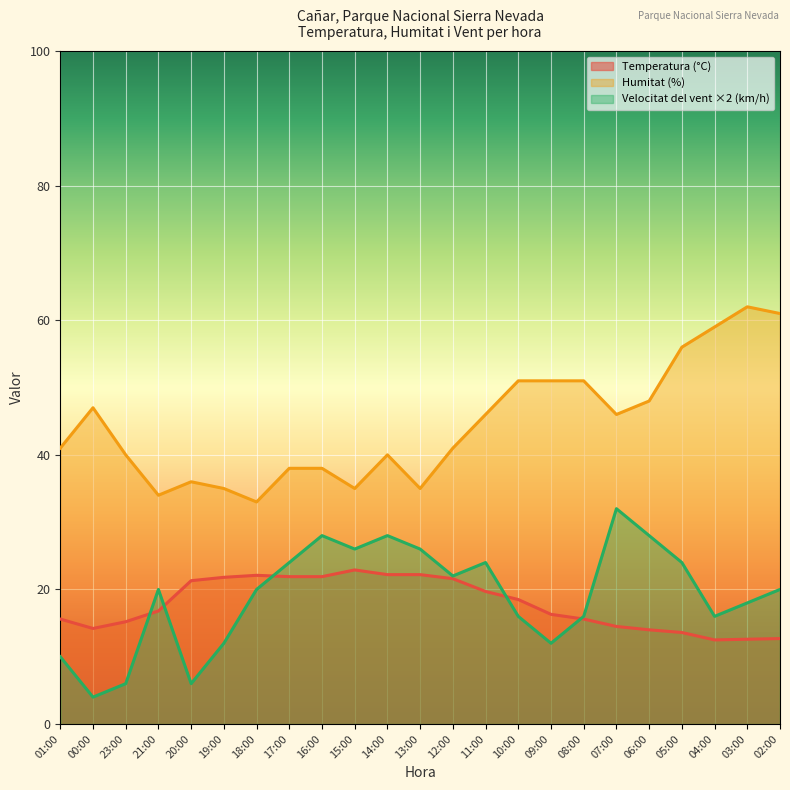

What is the difference between the second highest and second lowest values in the Velocitat del vent (km/h) series?

22.0